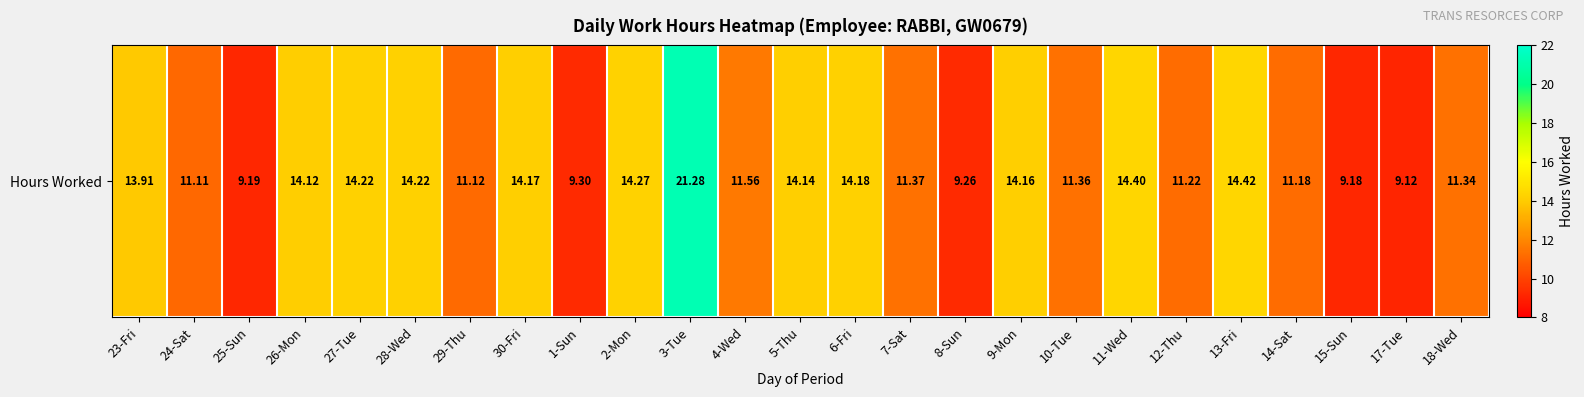

Rank the categories by value from lowest to highest.

17-Tue, 15-Sun, 25-Sun, 8-Sun, 1-Sun, 24-Sat, 29-Thu, 14-Sat, 12-Thu, 18-Wed, 10-Tue, 7-Sat, 4-Wed, 23-Fri, 26-Mon, 5-Thu, 9-Mon, 30-Fri, 6-Fri, 27-Tue, 28-Wed, 2-Mon, 11-Wed, 13-Fri, 3-Tue